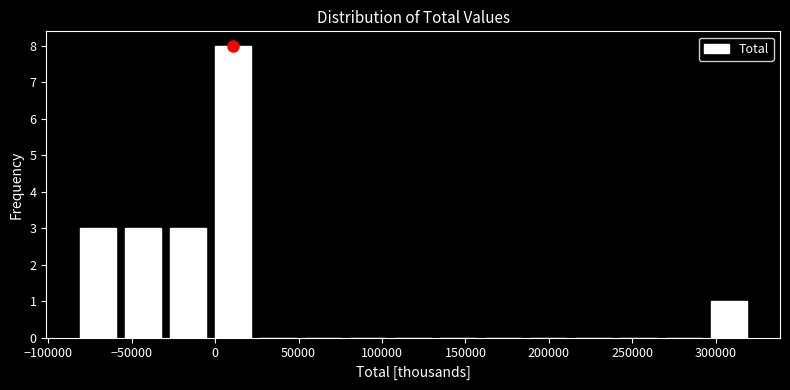

Reading left to right, transcribe this chart: for each bar, give the range it covers on the x-axis and its height. Neither the bar edges nor the heights are printed on the chart, so give them approximately, as read against the axes.

-85000 to -55000: 3
-55000 to -30000: 3
-30000 to -5000: 3
-5000 to 25000: 8
25000 to 50000: 0
50000 to 80000: 0
80000 to 105000: 0
105000 to 130000: 0
130000 to 160000: 0
160000 to 185000: 0
185000 to 215000: 0
215000 to 240000: 0
240000 to 265000: 0
265000 to 295000: 0
295000 to 320000: 1